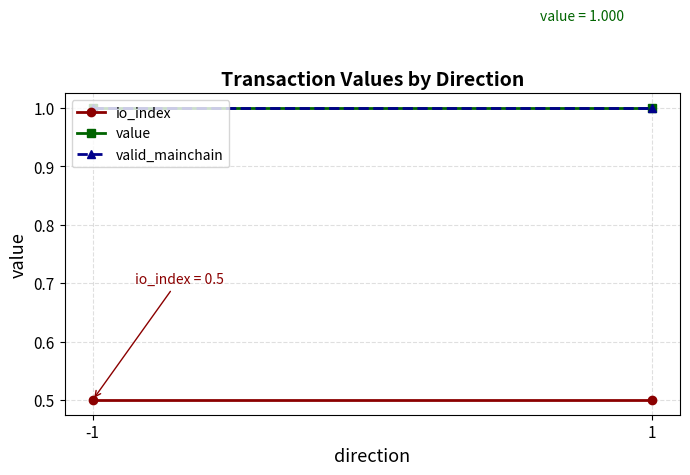

At which label is value closest to 1?

-1